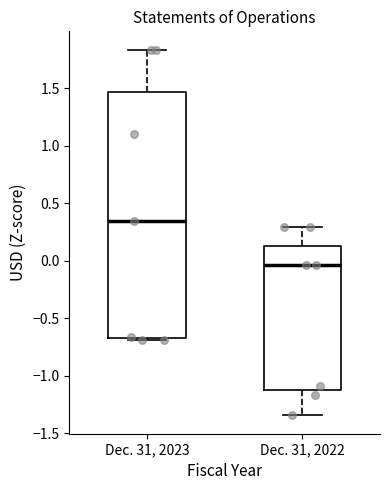

Which box's median line is the lowest?

Dec. 31, 2022